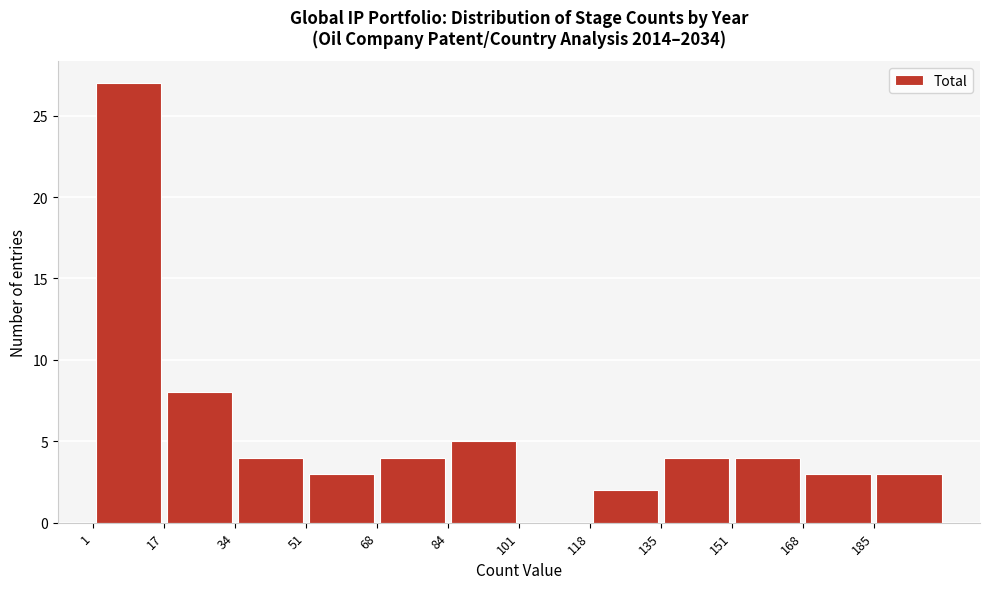

How tall is the bar that spans 84 to 102 on the x-axis? Neither the bar edges nor the heights are printed on the chart, so give them approximately, as read against the axes.

5